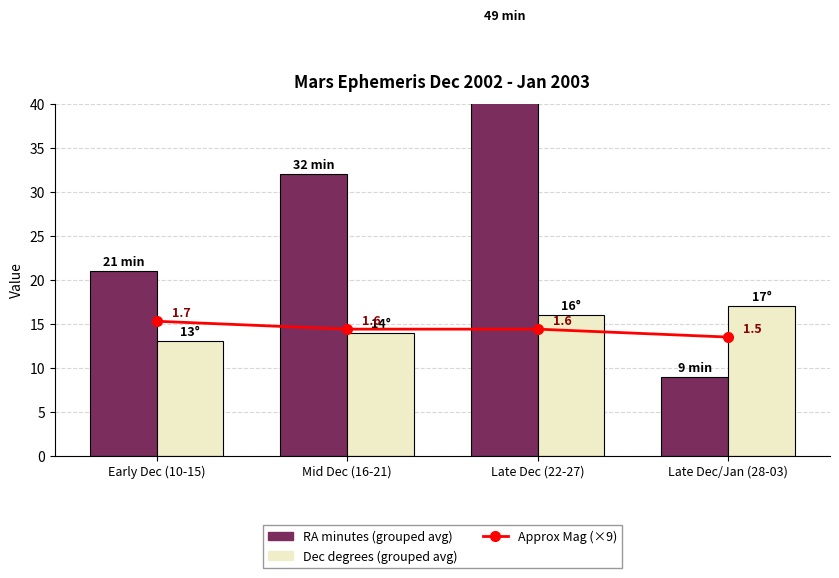

What position from the left is Late Dec (22-27)?

3